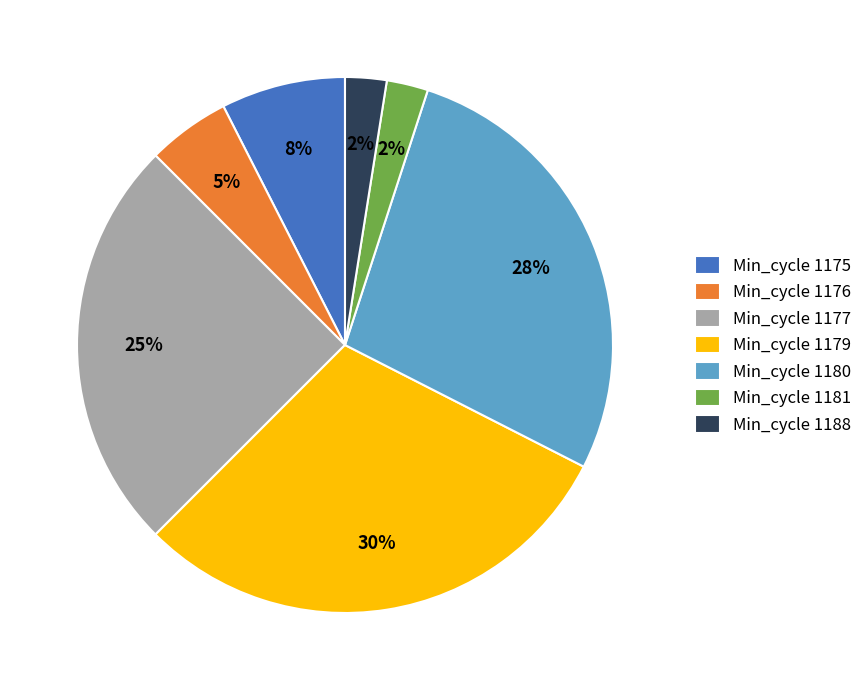

Is it true that Min_cycle 1180 is 28% of the pie?

True